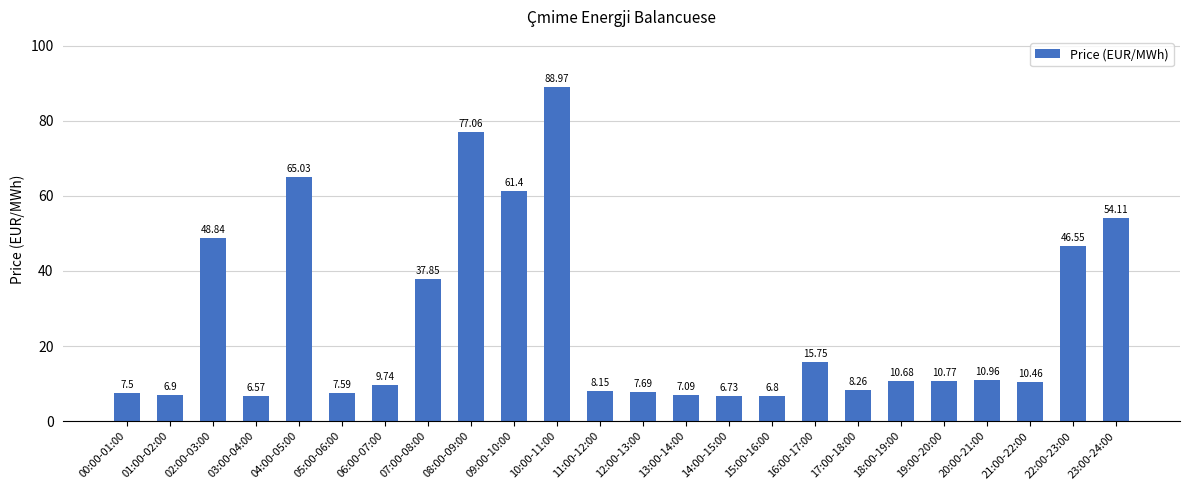

Rank the categories by value from highest to lowest.

10:00-11:00, 08:00-09:00, 04:00-05:00, 09:00-10:00, 23:00-24:00, 02:00-03:00, 22:00-23:00, 07:00-08:00, 16:00-17:00, 20:00-21:00, 19:00-20:00, 18:00-19:00, 21:00-22:00, 06:00-07:00, 17:00-18:00, 11:00-12:00, 12:00-13:00, 05:00-06:00, 00:00-01:00, 13:00-14:00, 01:00-02:00, 15:00-16:00, 14:00-15:00, 03:00-04:00